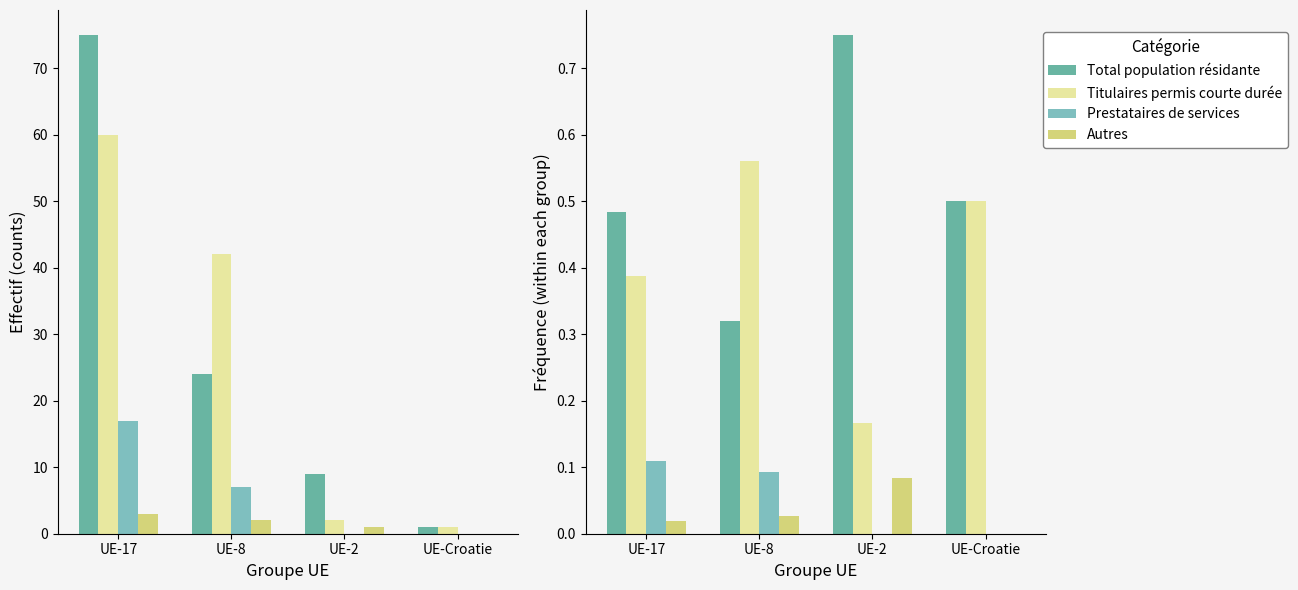

The value of Total population résidante at UE-8 is 0.3. True or false?

True